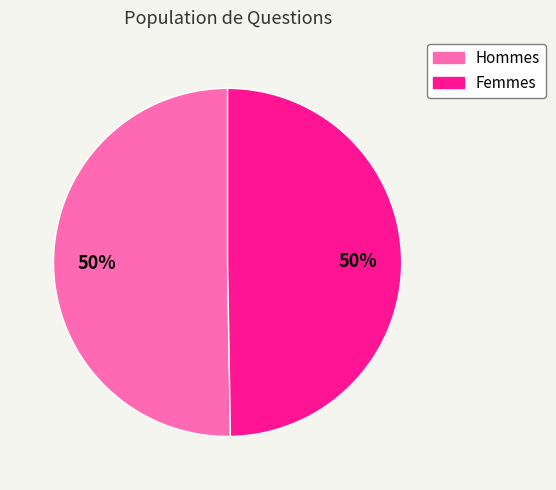

To the nearest percent, what is the average slice percentage?

50%